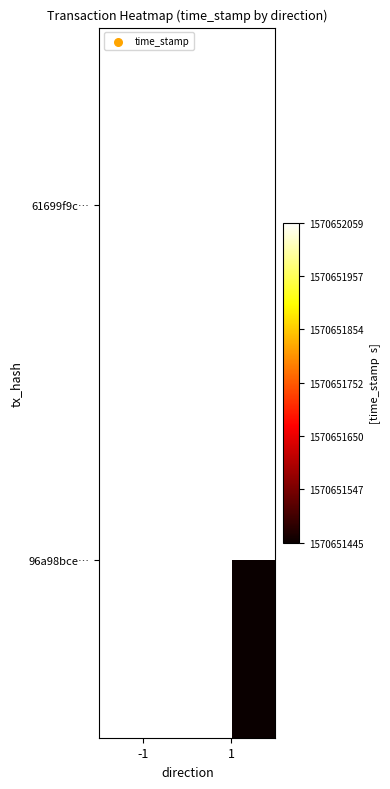

What is the spread (max minus min) of values at 1?

614